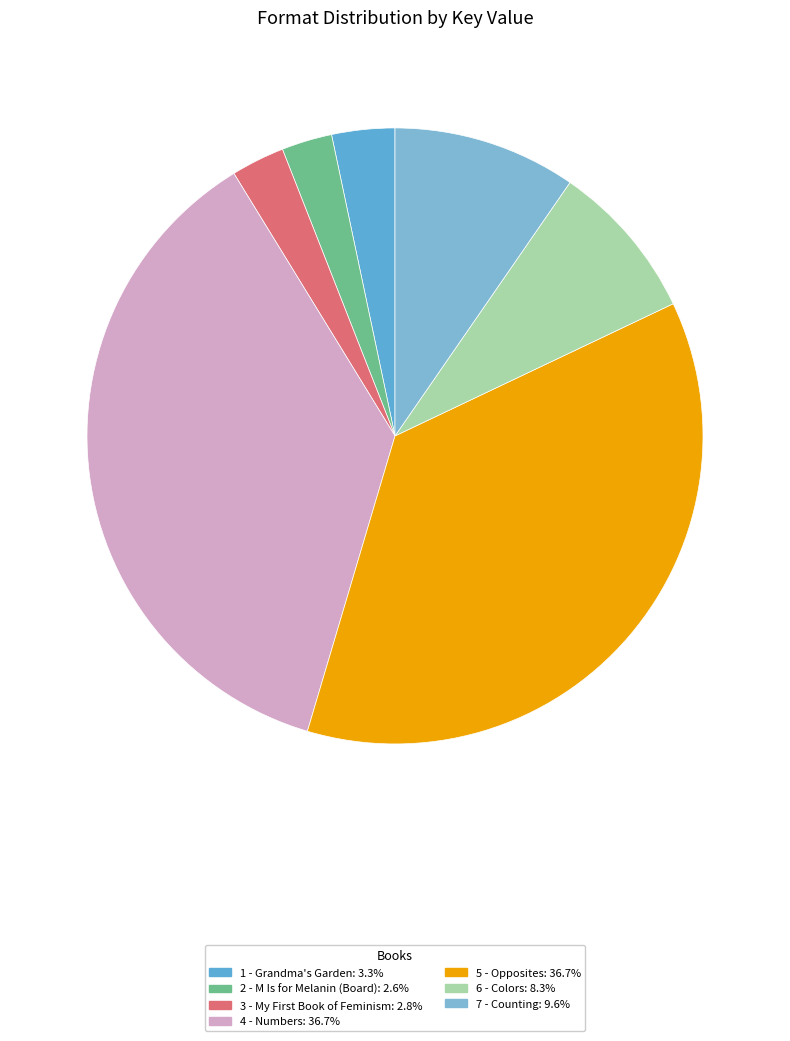

How many slices are in this pie chart?

7